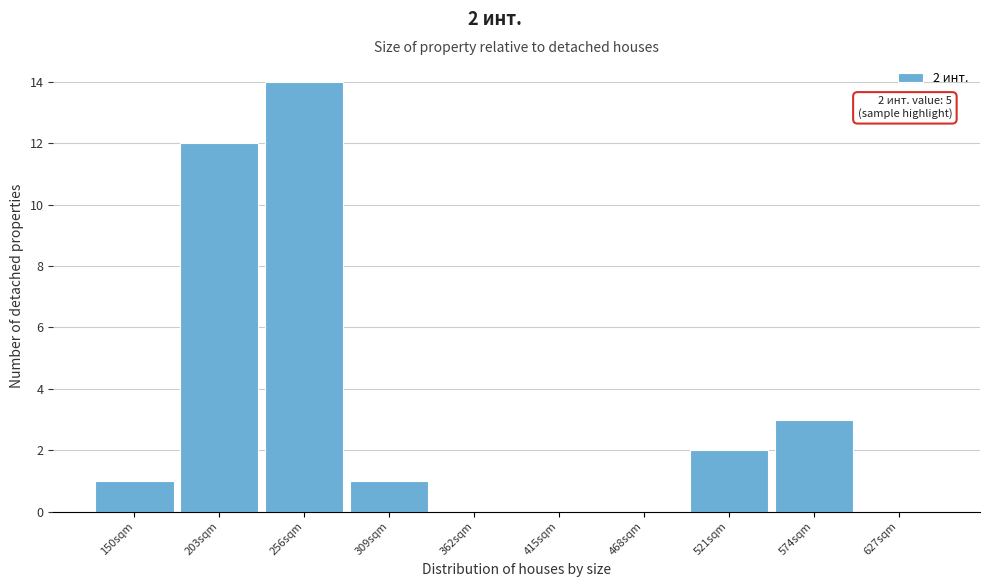

Reading left to right, list all the values displayed in this chart.

150sqm=1	203sqm=12	256sqm=14	309sqm=1	362sqm=0	415sqm=0	468sqm=0	521sqm=2	574sqm=3	627sqm=0